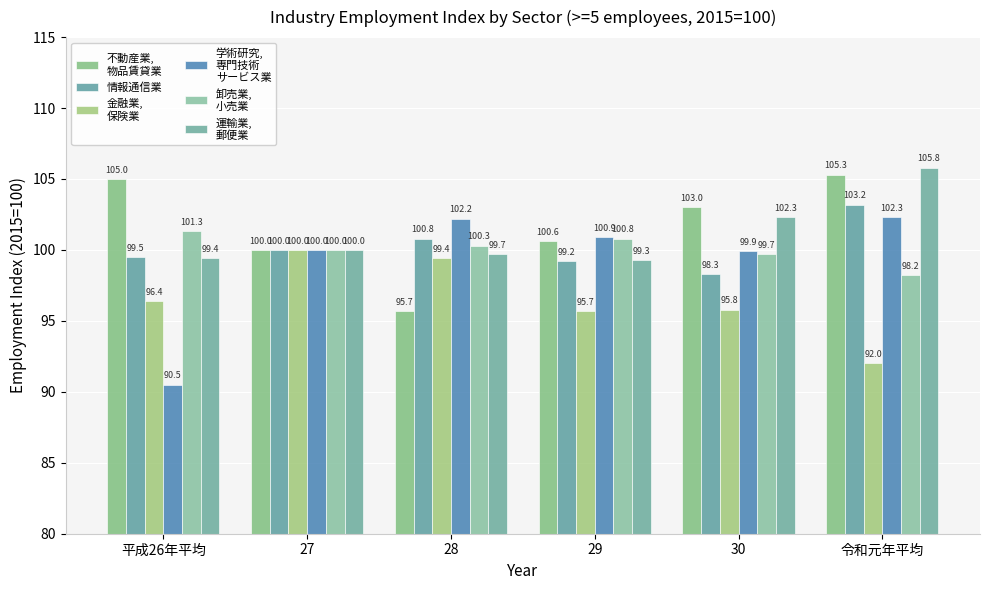

Which category has the highest value across all series?

令和元年平均